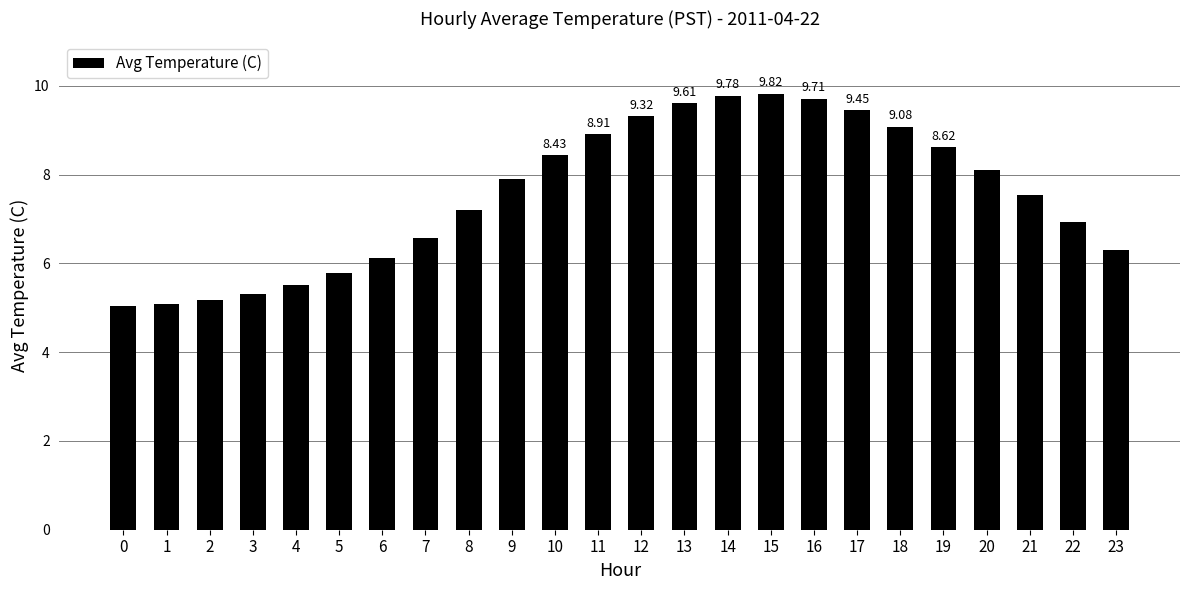

What is the change in value from 15 to 22?

-2.9